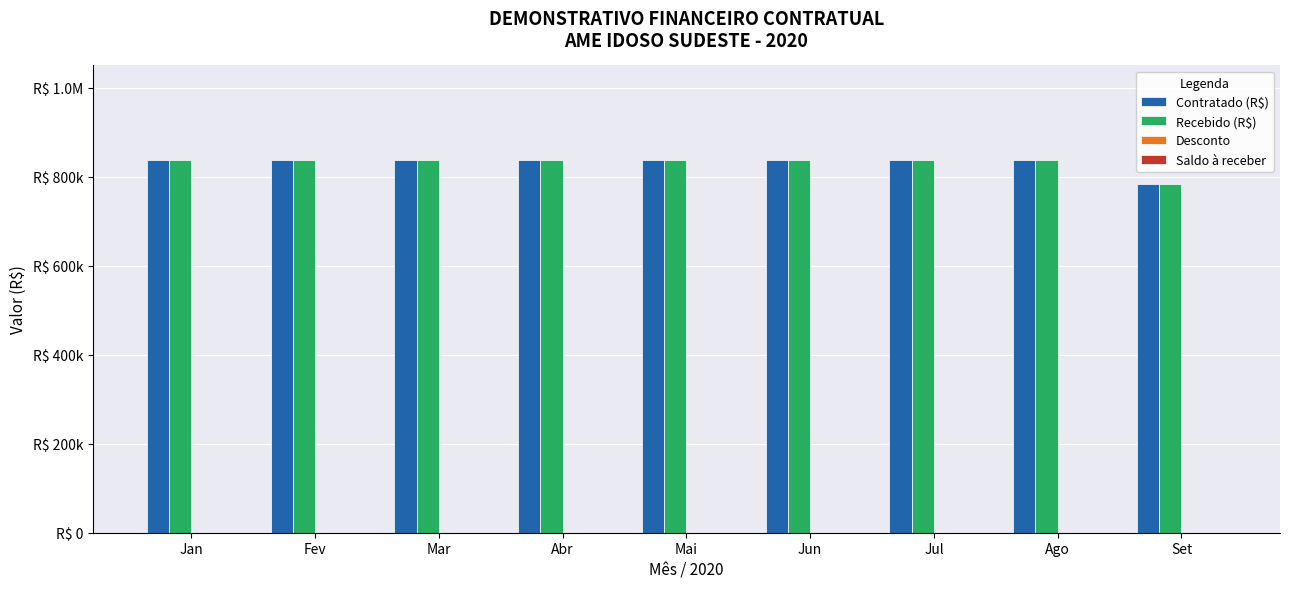

Does the chart contain any negative values?

No